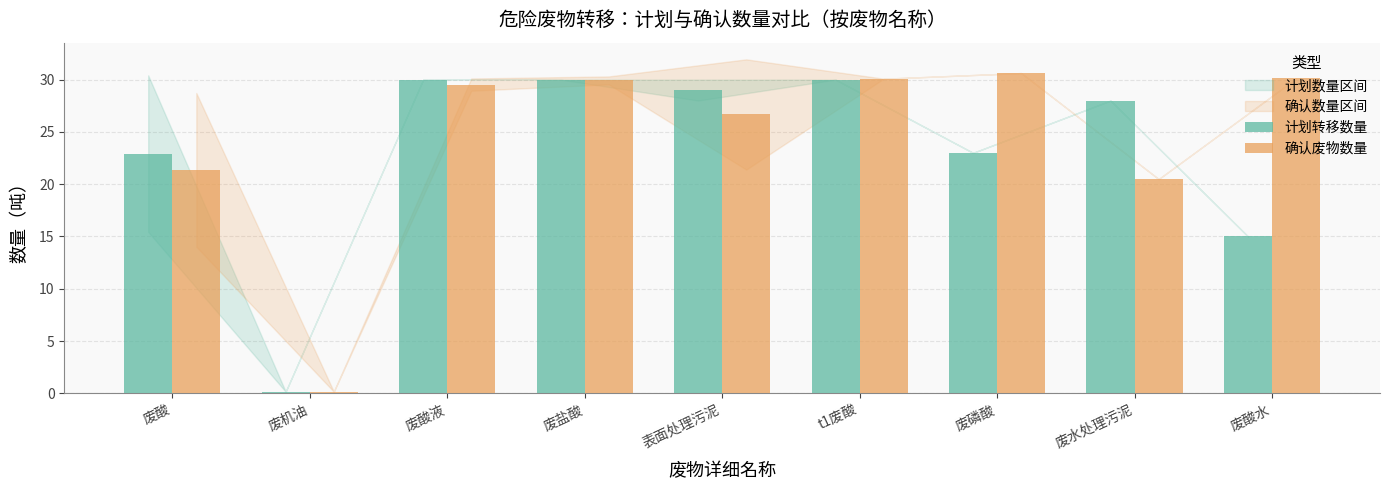

At which label does 计划转移数量 reach its minimum?

废机油